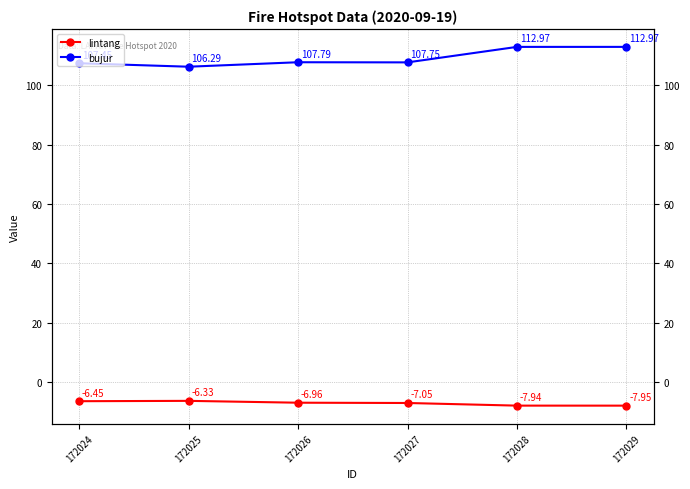

Is this an area chart (filled region under the line)?

No